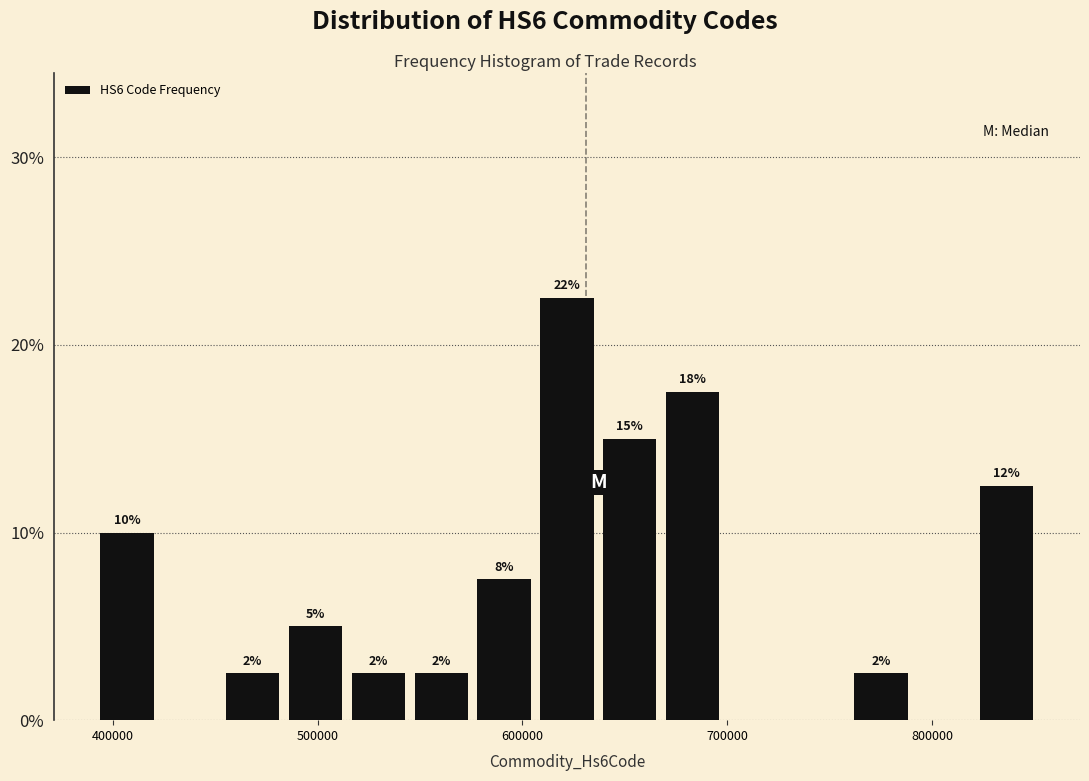

Around what value on the x-axis is the tallest bar? Give the approximate position of its centre, as read against the axis.

620000